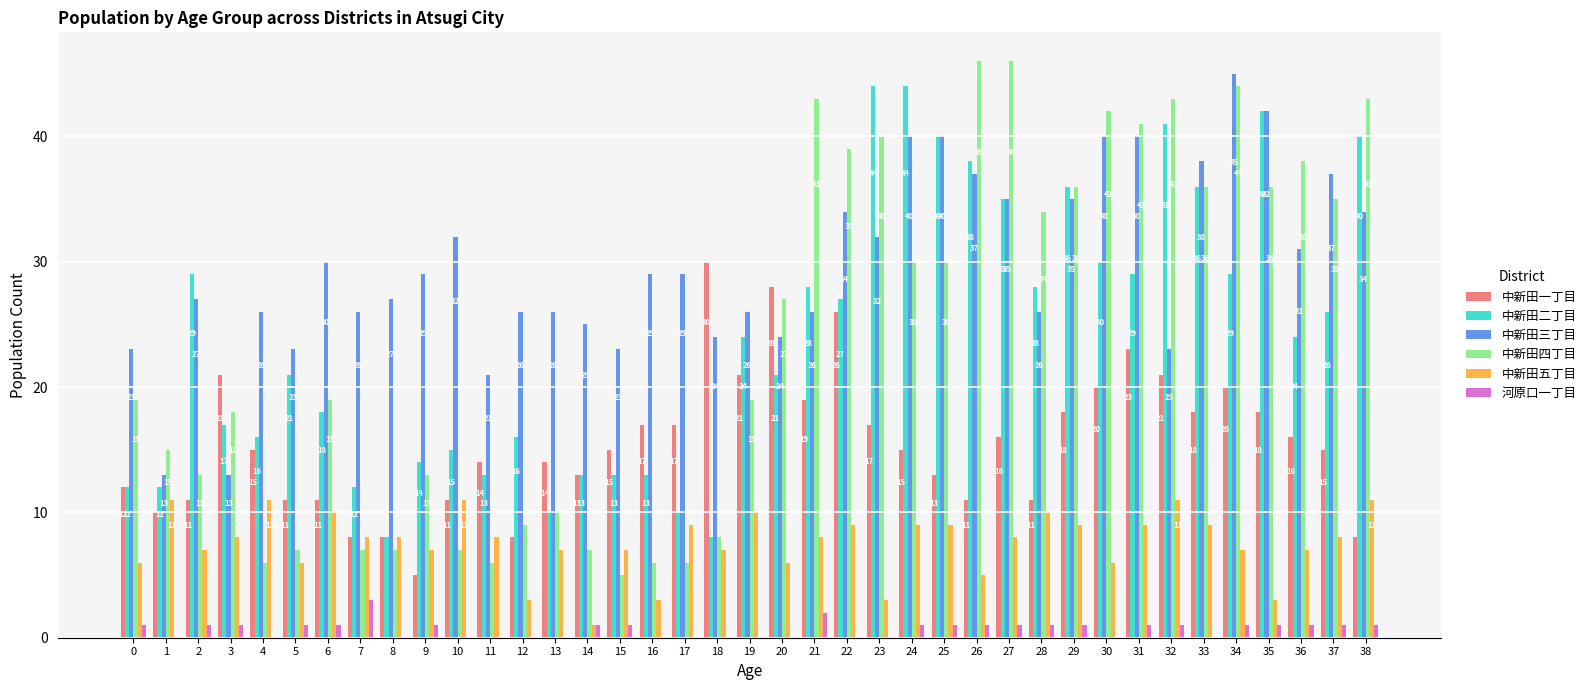

What is the difference between the 中新田四丁目 values at 3 and 36?

20